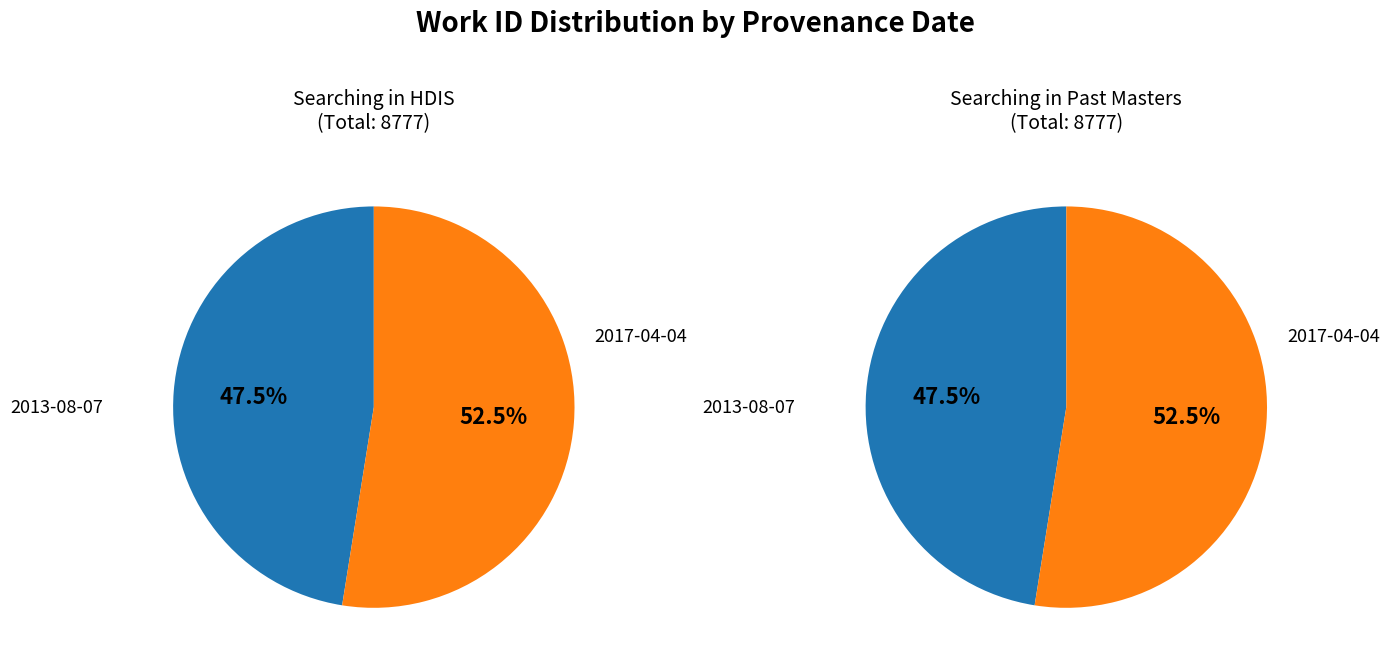

To the nearest percent, what is the average slice percentage?

50%